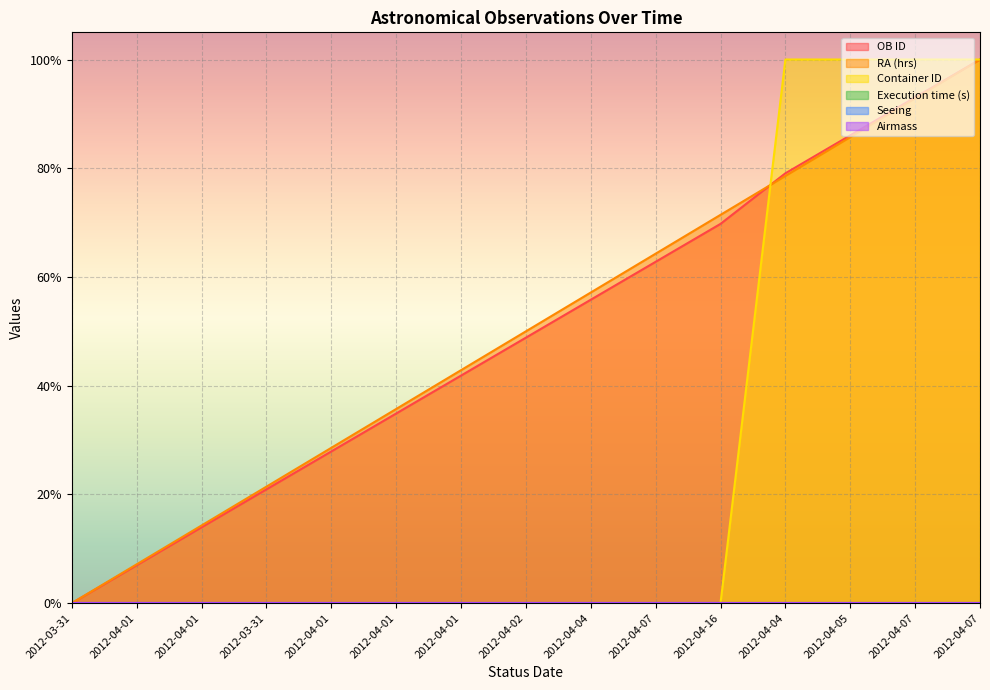

What is the total value across all series at 2012-04-07?

1.3